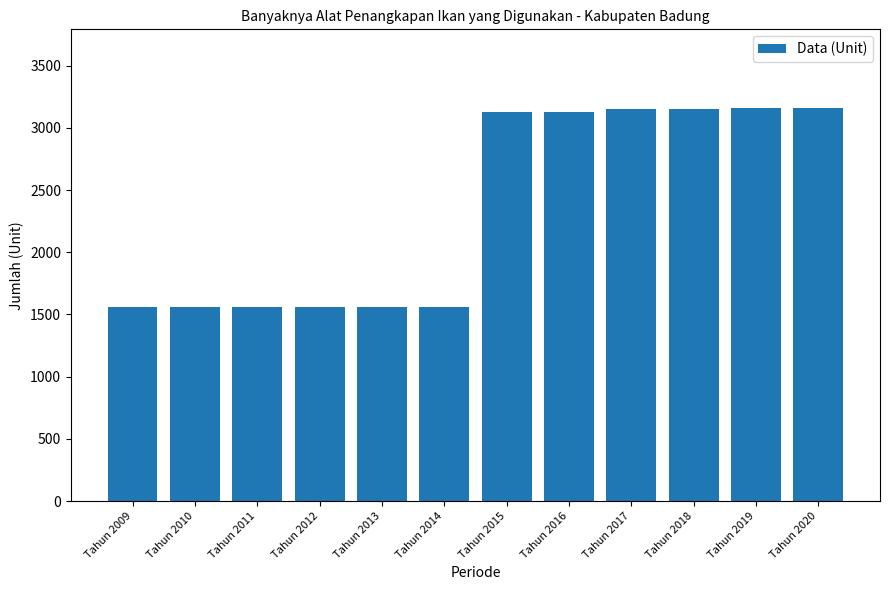

What is the value of the 2nd bar from the left?

1561